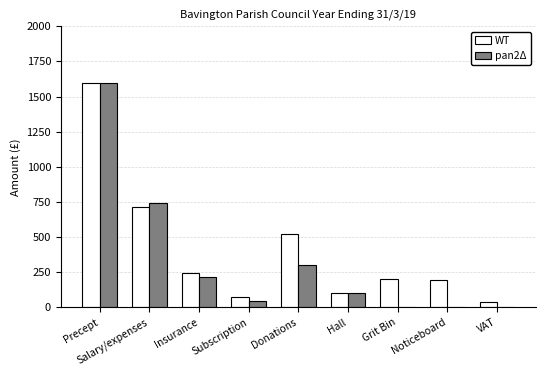

What is the greatest value displayed?

1600.0